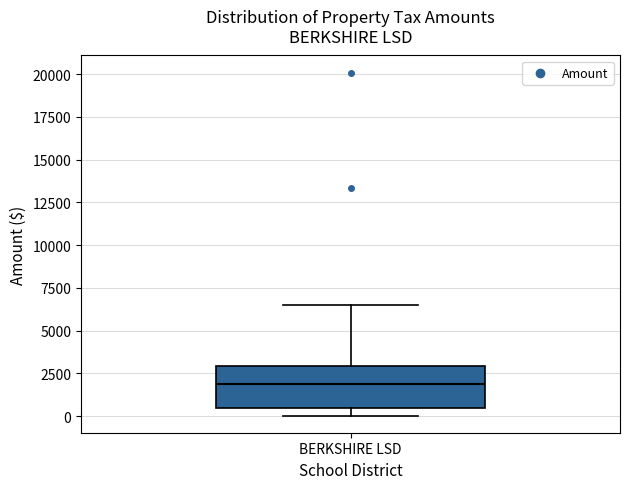

Where does the median line of the box for BERKSHIRE LSD sit on the y-axis? The values are not printed on the chart, so give them approximately, as read against the axis.

2000